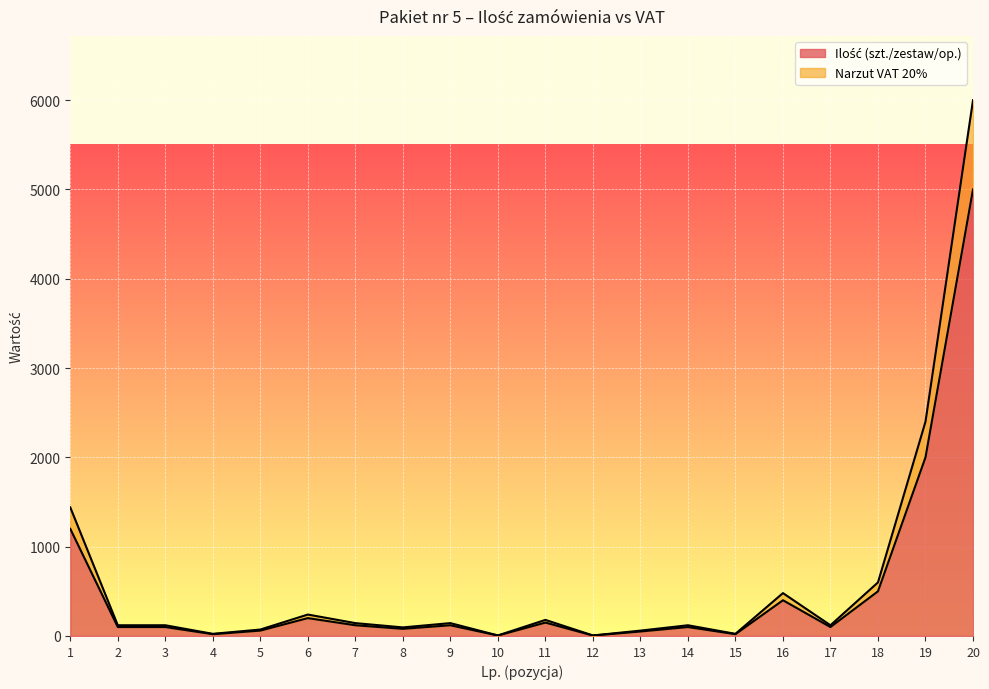

What is the value of the 5th point from the left?

72